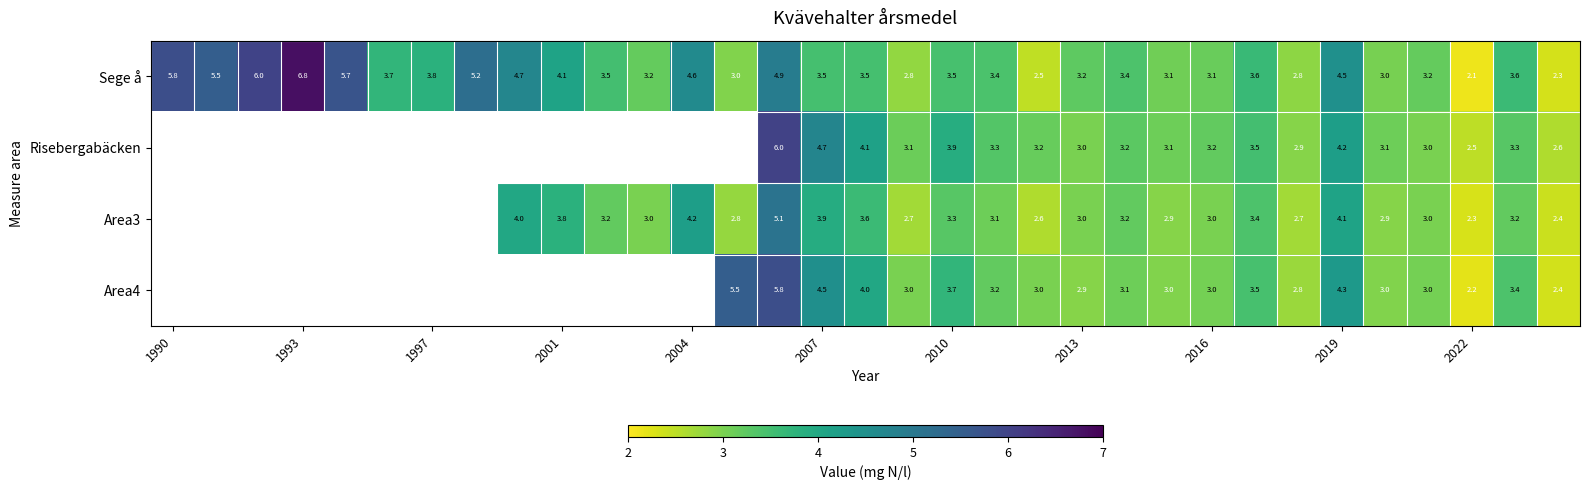

At 2022, list the series in order from smallest to largest.

Sege å, Area4, Area3, Risebergabäcken